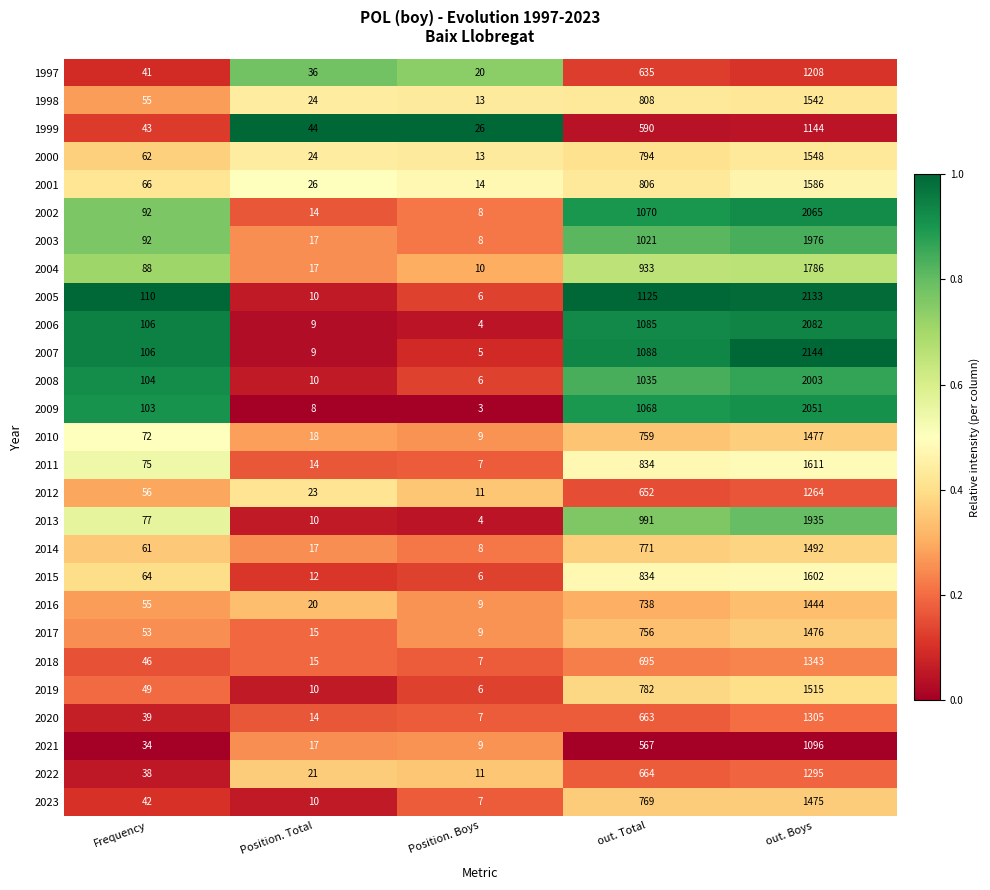

What is the total value across all series at Position. Boys?

246